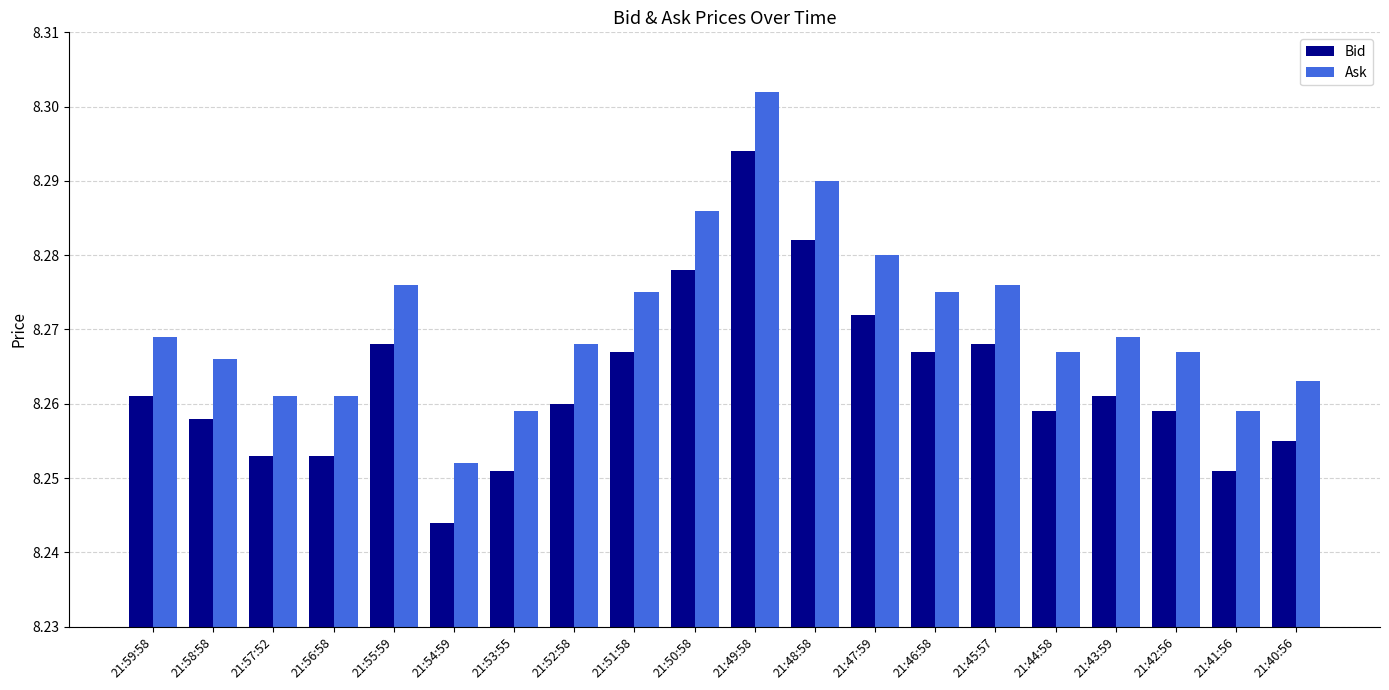

The value of Bid at 21:54:59 is 1.9. True or false?

False